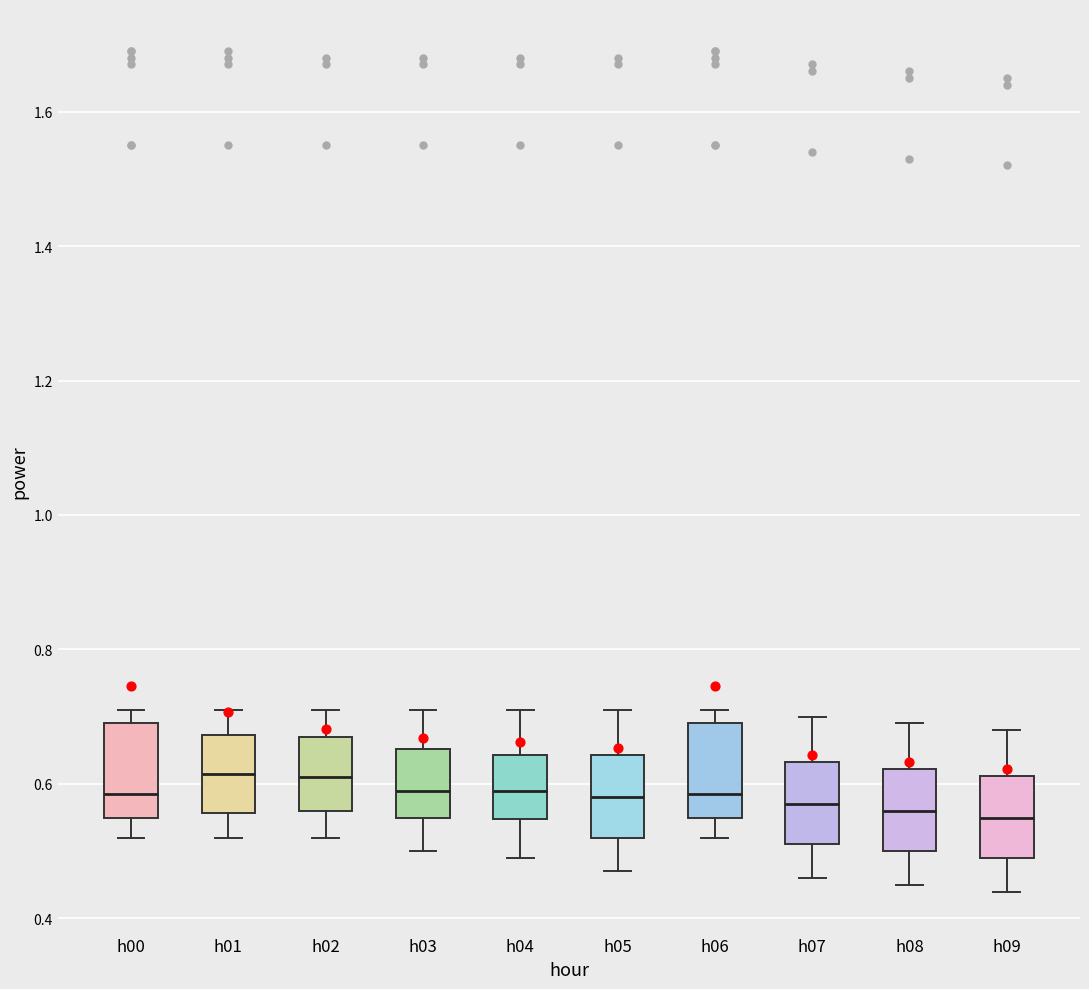

Reading left to right, transcribe this box plot: for each box, give where its median line is, the range the box spans, and where its two whiskers end, as read against the y-axis. The values are not printed on the chart, so give them approximately, as read against the axis.

h00: median 0.58, box 0.56 to 0.70, whiskers 0.52 to 0.72
h01: median 0.62, box 0.56 to 0.68, whiskers 0.52 to 0.72
h02: median 0.62, box 0.56 to 0.68, whiskers 0.52 to 0.72
h03: median 0.60, box 0.56 to 0.66, whiskers 0.50 to 0.72
h04: median 0.60, box 0.54 to 0.64, whiskers 0.50 to 0.72
h05: median 0.58, box 0.52 to 0.64, whiskers 0.48 to 0.72
h06: median 0.58, box 0.56 to 0.70, whiskers 0.52 to 0.72
h07: median 0.58, box 0.52 to 0.64, whiskers 0.46 to 0.70
h08: median 0.56, box 0.50 to 0.62, whiskers 0.46 to 0.70
h09: median 0.56, box 0.50 to 0.62, whiskers 0.44 to 0.68